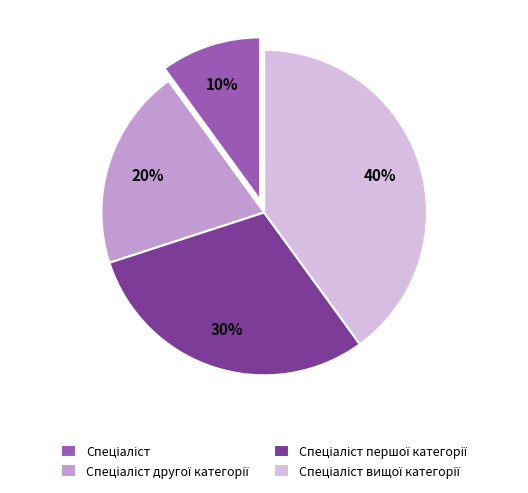

Is there a majority slice in this chart?

No